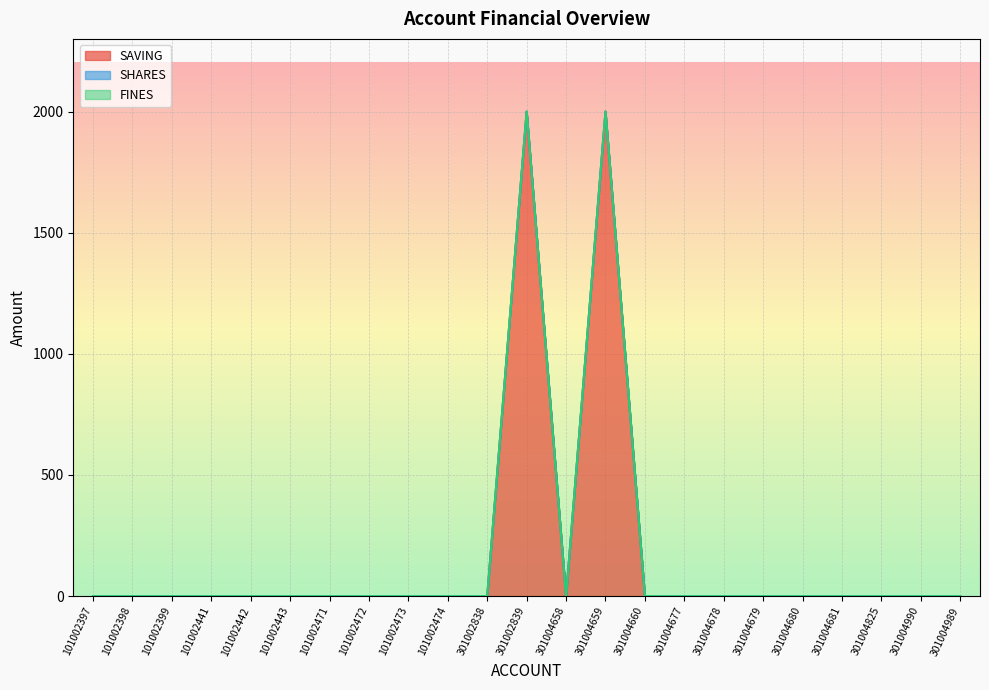

Where is the first local maximum for SAVING?

301002839